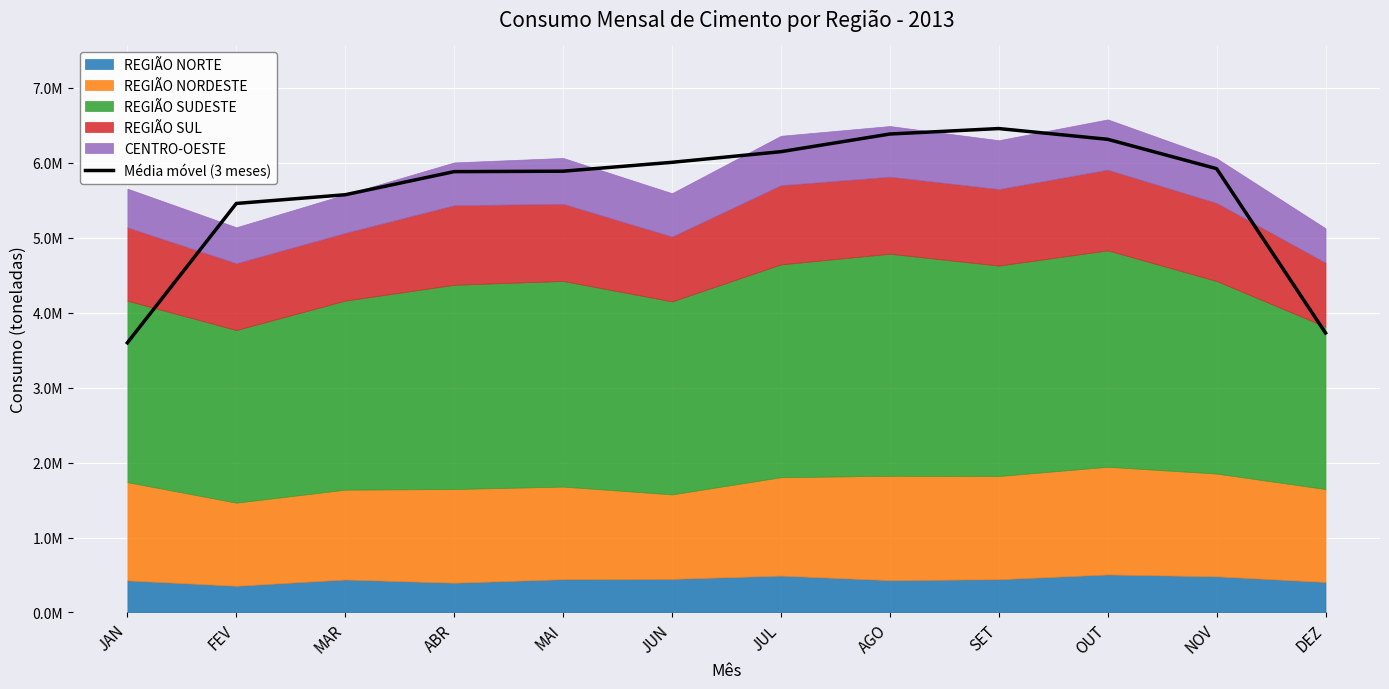

Reading left to right, extract all data points from this chart.

JAN=3599017.3	FEV=5458317.3	MAR=5574805.3	ABR=5883140.0	MAI=5888865.3	JUN=6007444.0	JUL=6149424.0	AGO=6385166.7	SET=6458049.3	OUT=6314567.7	NOV=5922848.3	DEZ=3729433.3